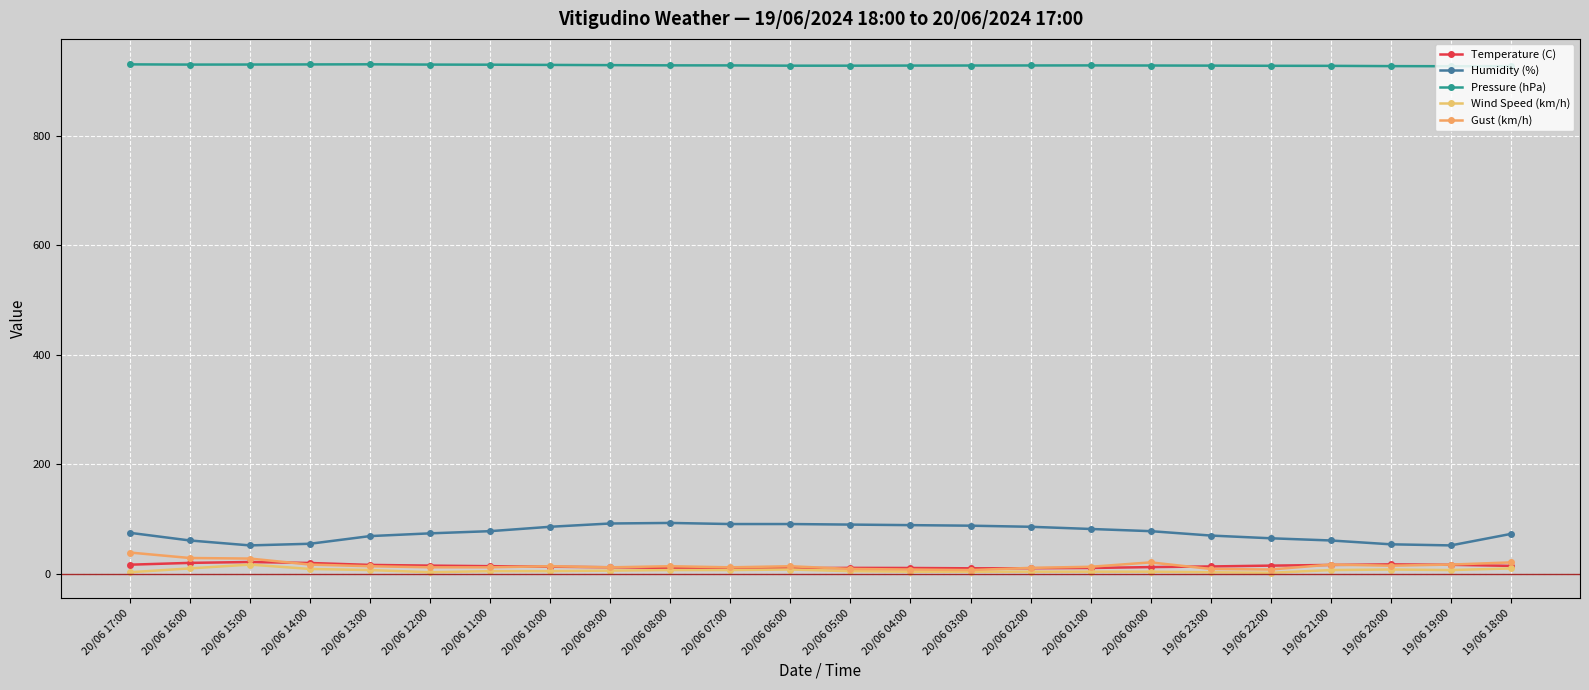

What is the sum of the Pressure (hPa) values at 19/06 20:00 and 20/06 07:00?

1854.9